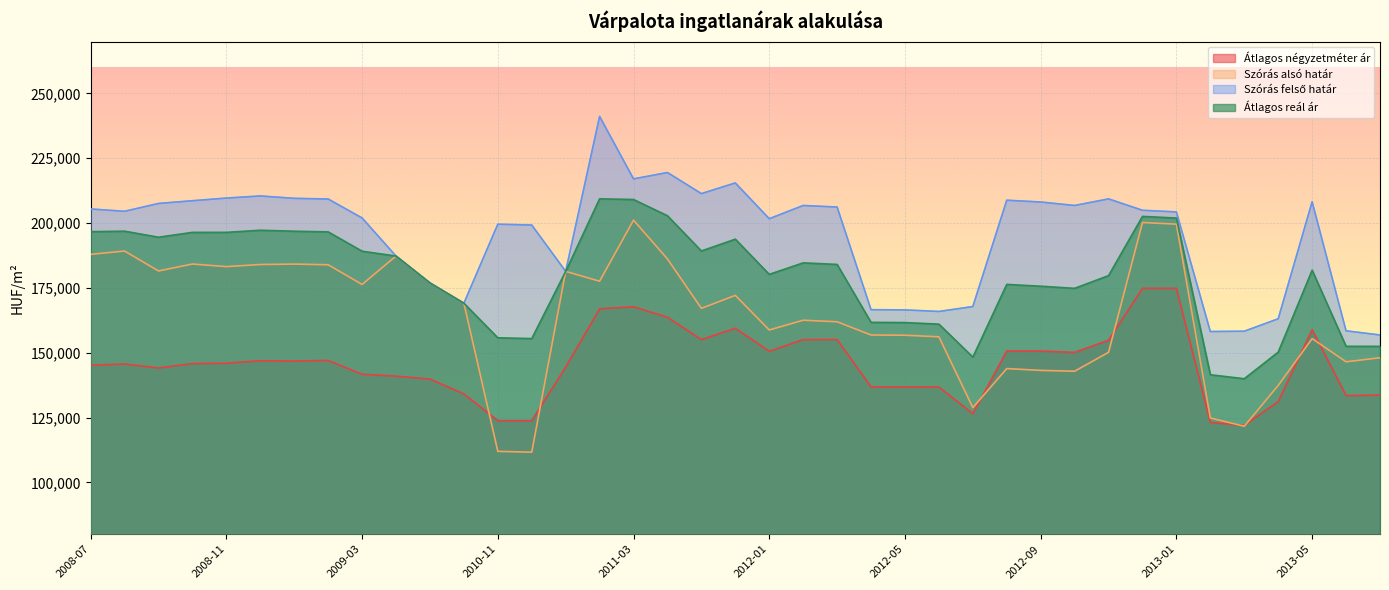

True or false: Szórás felső határ and Szórás alsó határ cross at least once.

False